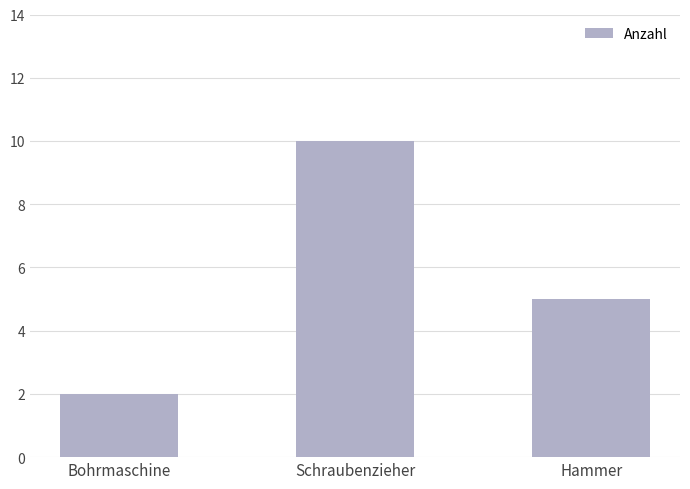

Reading left to right, transcribe all the data shown in this chart.

2	10	5